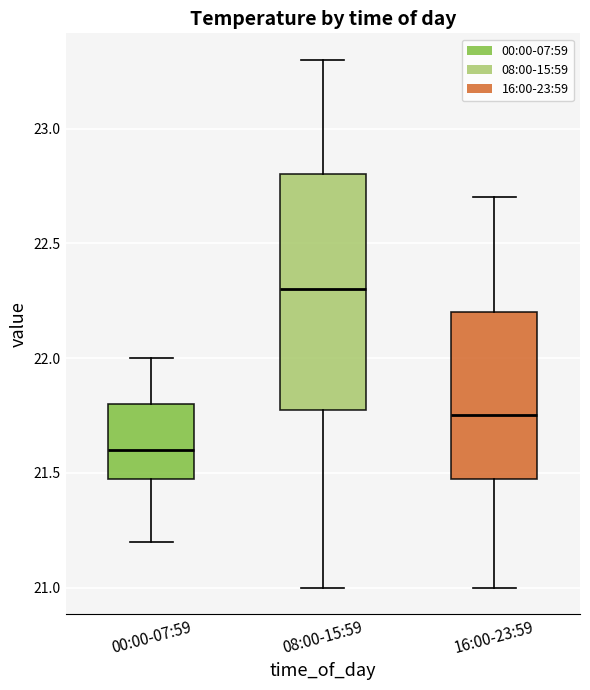

Reading left to right, read every box against the y-axis: the position of its median line, the range the box covers, and the ends of its whiskers. The values are not printed on the chart, so give them approximately, as read against the axis.

00:00-07:59: median 21.60, box 21.50 to 21.80, whiskers 21.20 to 22.00
08:00-15:59: median 22.30, box 21.80 to 22.80, whiskers 21.00 to 23.30
16:00-23:59: median 21.75, box 21.50 to 22.20, whiskers 21.00 to 22.70